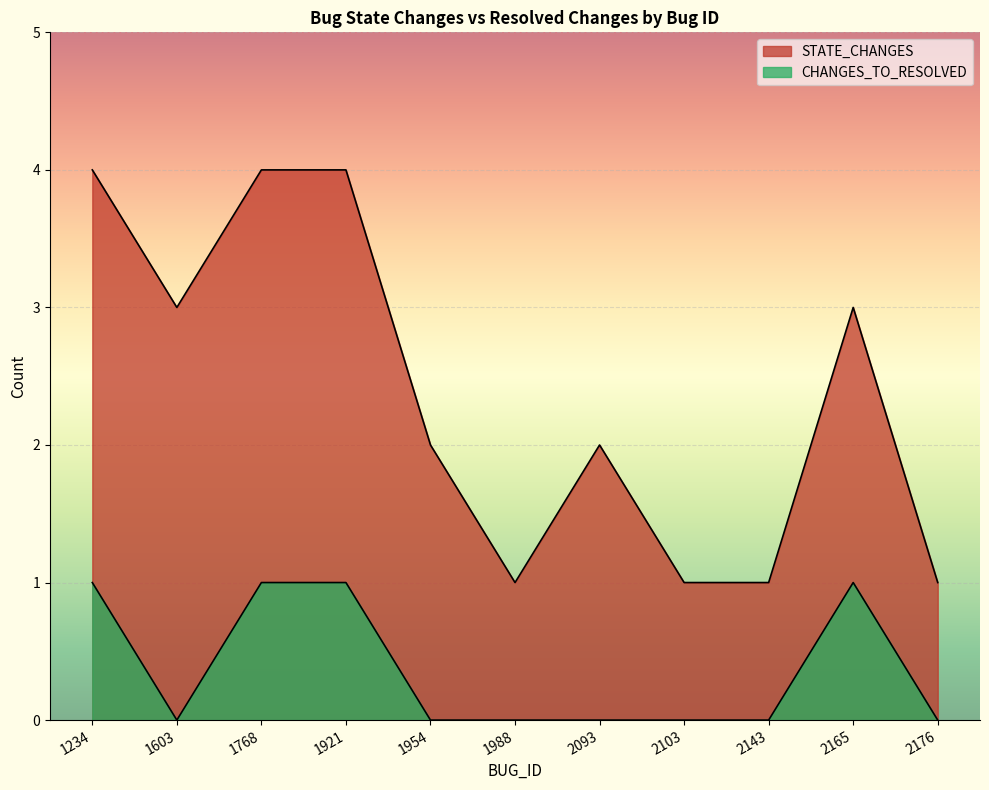

Which series has the largest total across all categories?

STATE_CHANGES